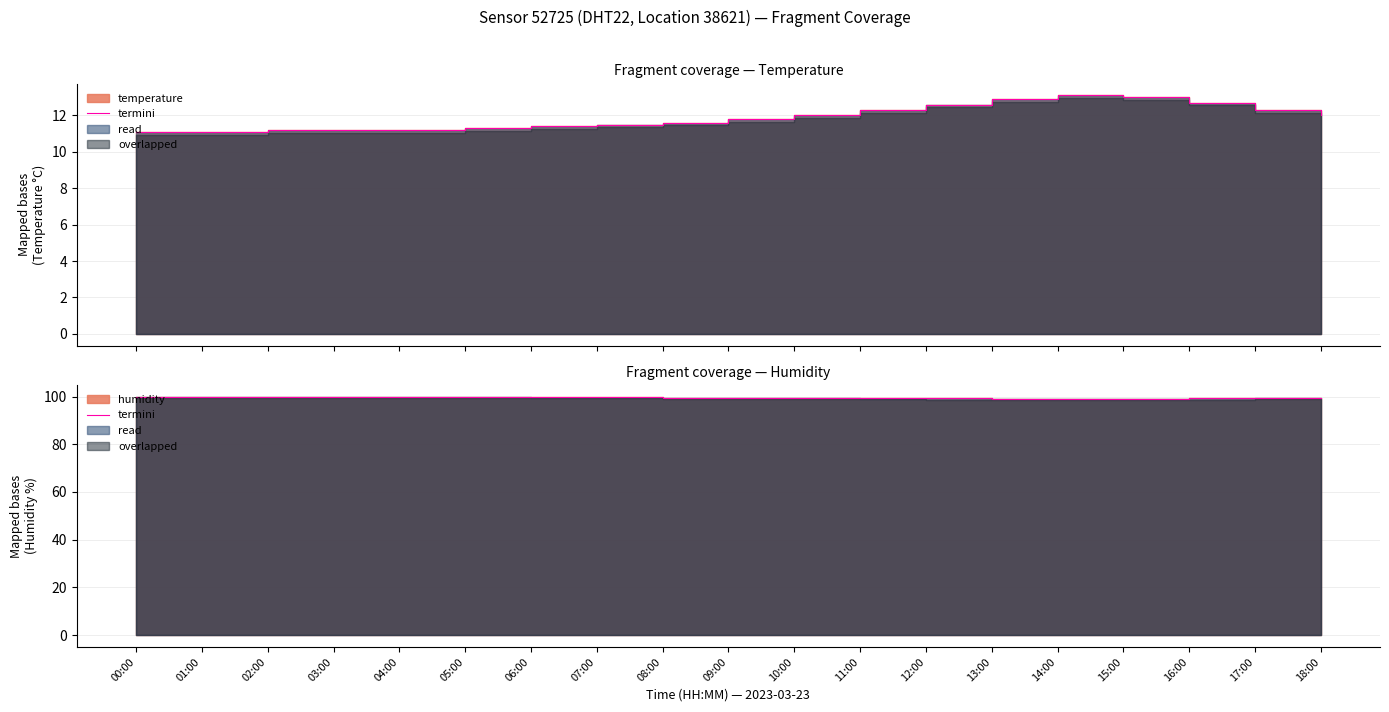

What is the change in value from 10:00 to 11:00?

-0.1